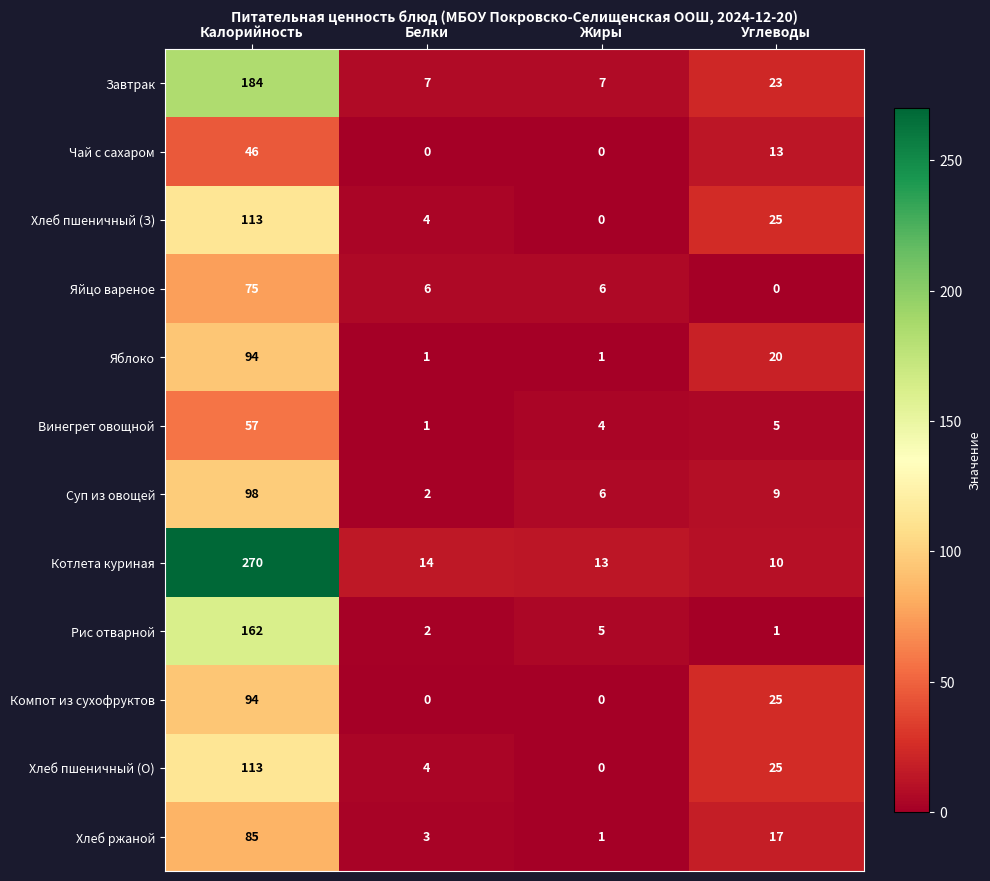

At which label is Винегрет овощной closest to 29?

Углеводы